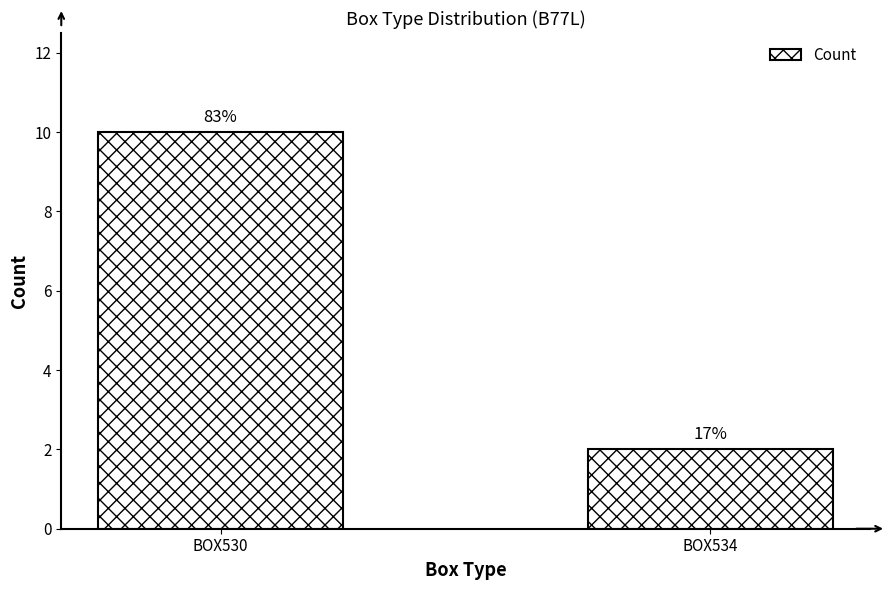

What is the change in value from BOX530 to BOX534?

-8